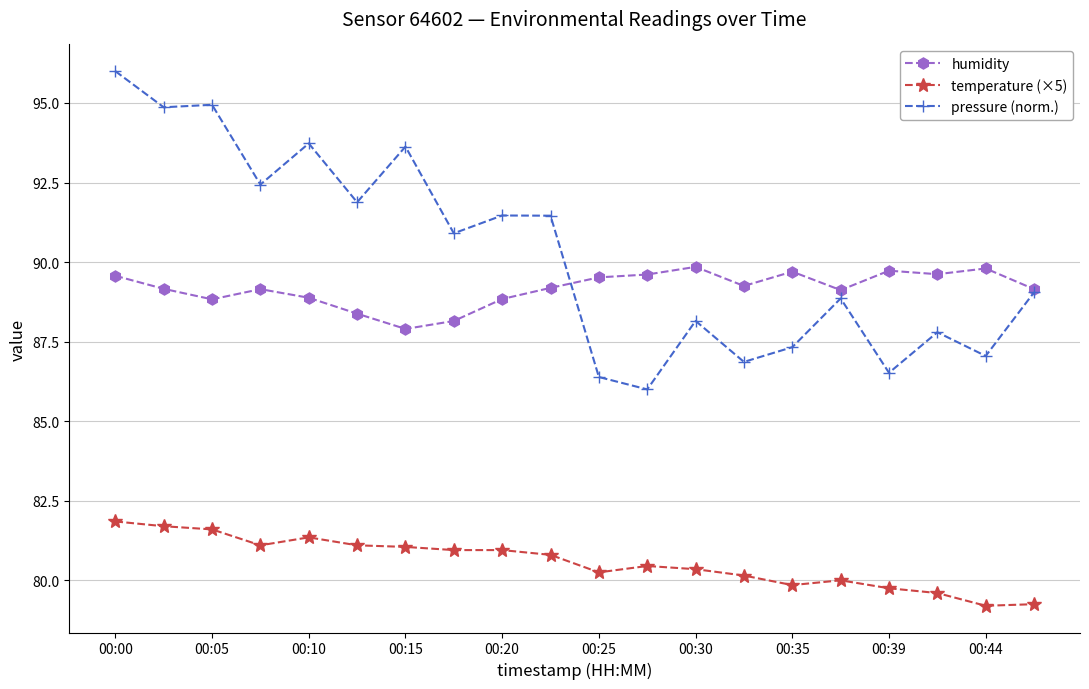

Which series has the largest total across all categories?

pressure (norm.)